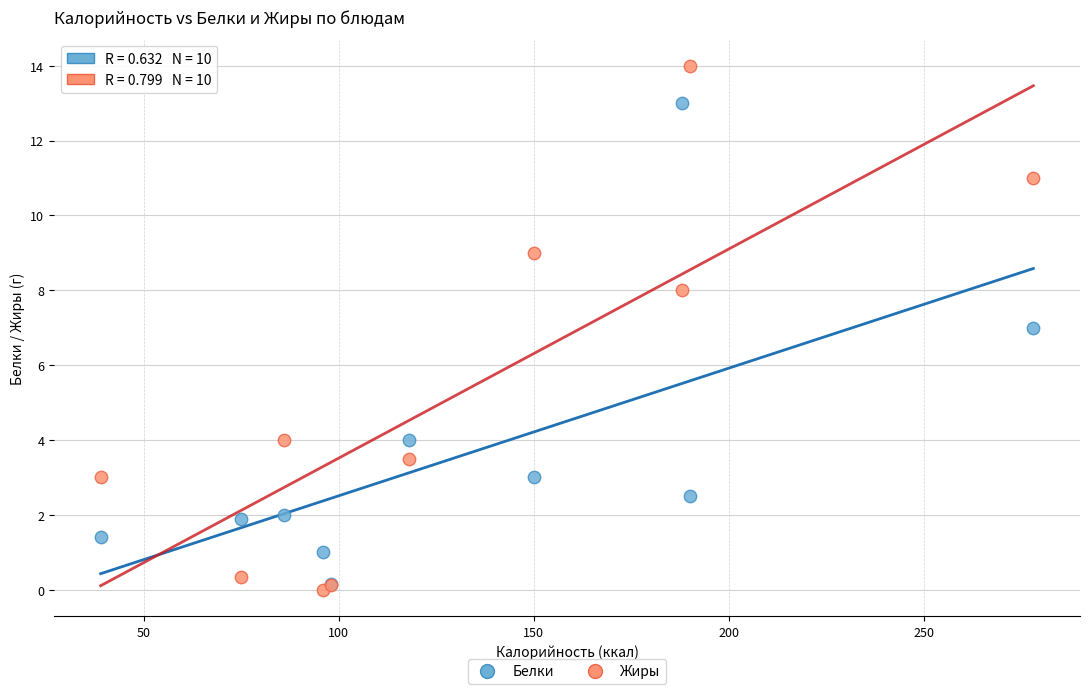

In the Белки series, what Y value is closest to 6?

7.0